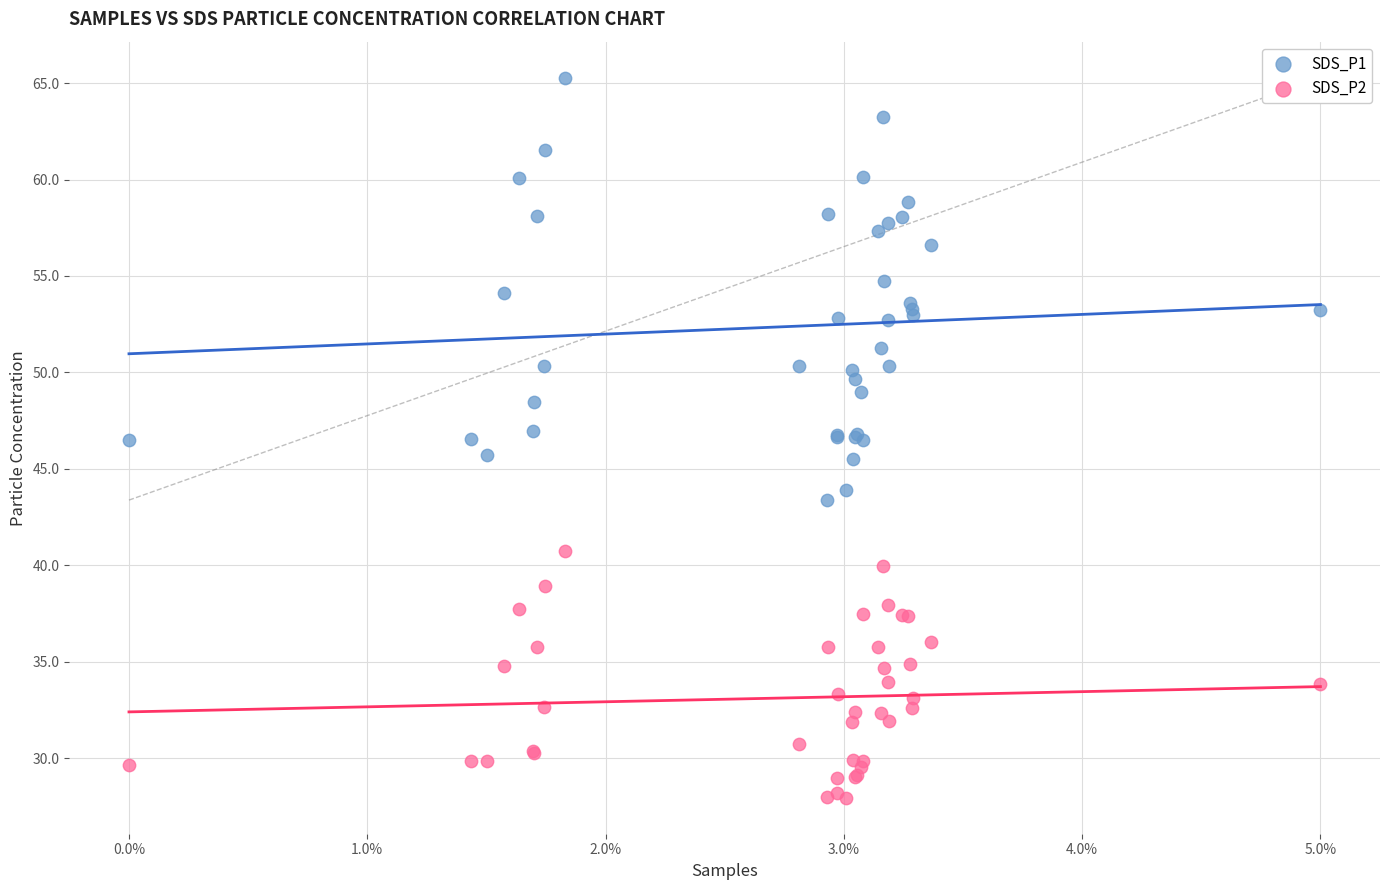

Which series has the widest spread of Y values?

SDS_P1